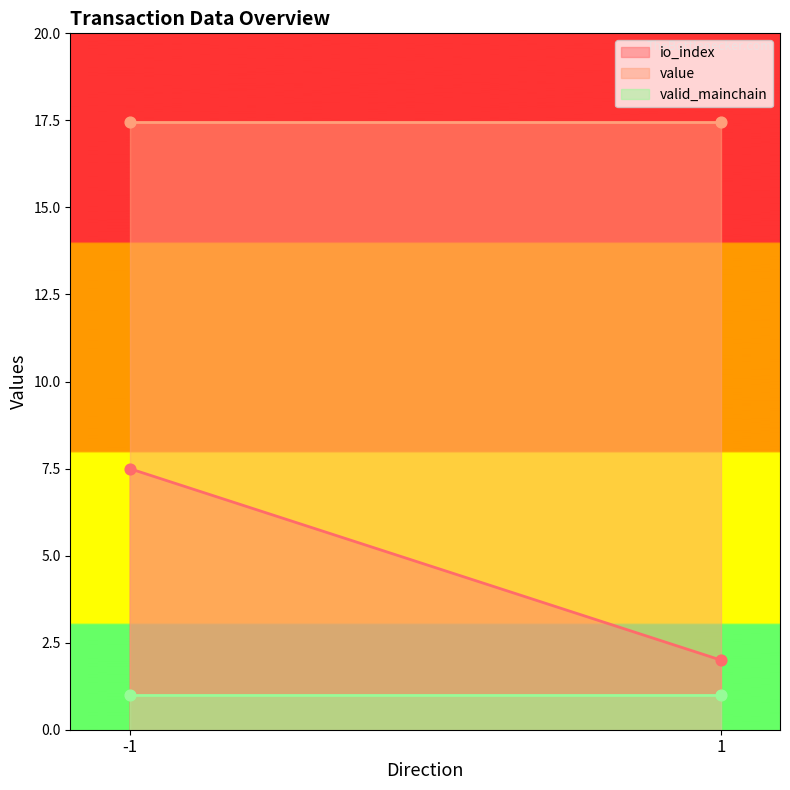

At which category is the sum across all series the highest?

-1 (Regular)